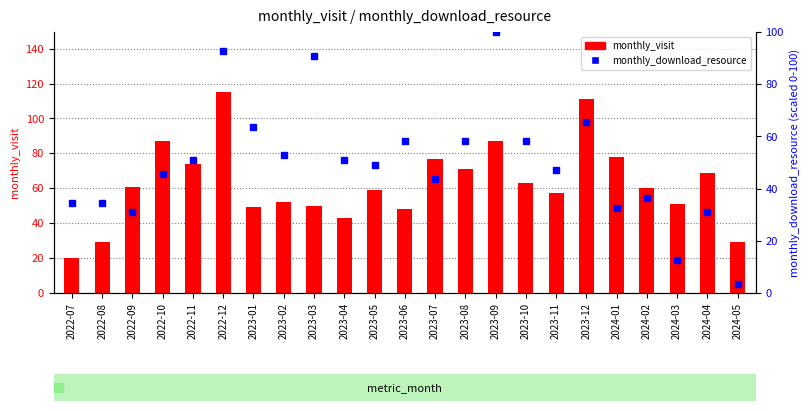

At which label is monthly_download_resource closest to 51?

2022-11